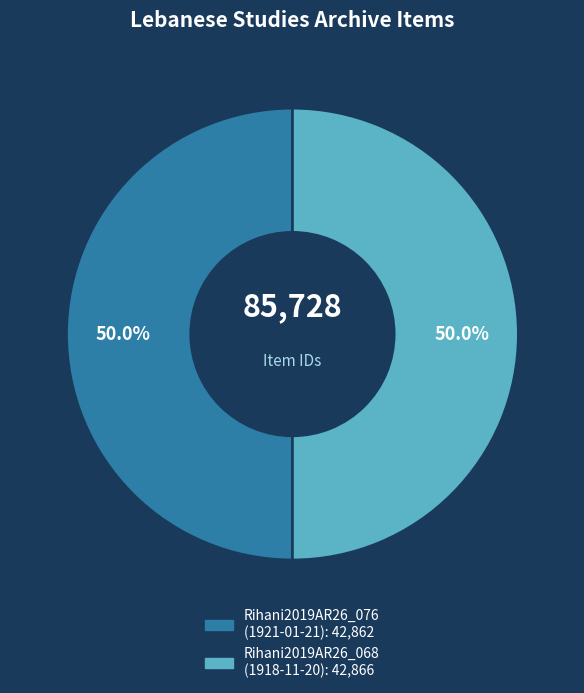

Approximately how many times larger is the value at Rihani2019AR26_076 (1921-01-21) compared to Rihani2019AR26_068 (1918-11-20)?

1.0